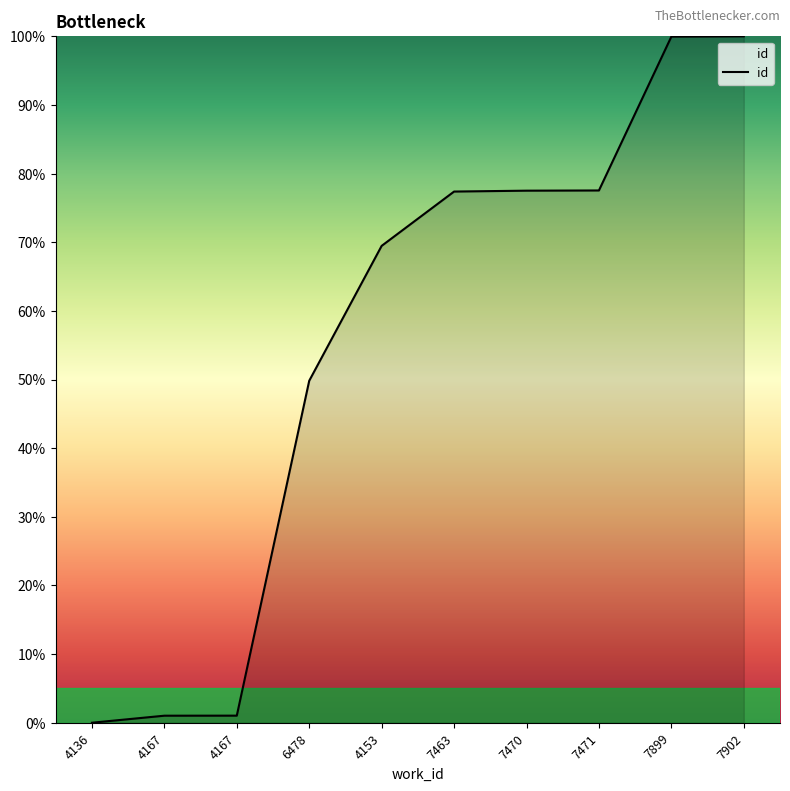

How many lines are shown in the chart?

1